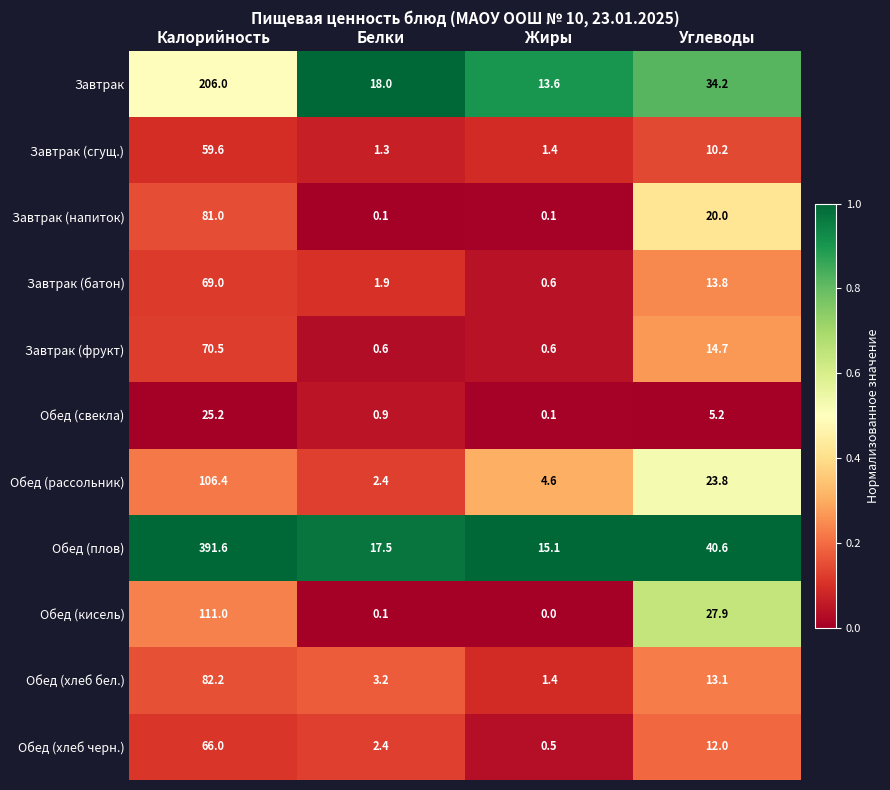

The value of Завтрак (фрукт) at Белки is 0.6. True or false?

True